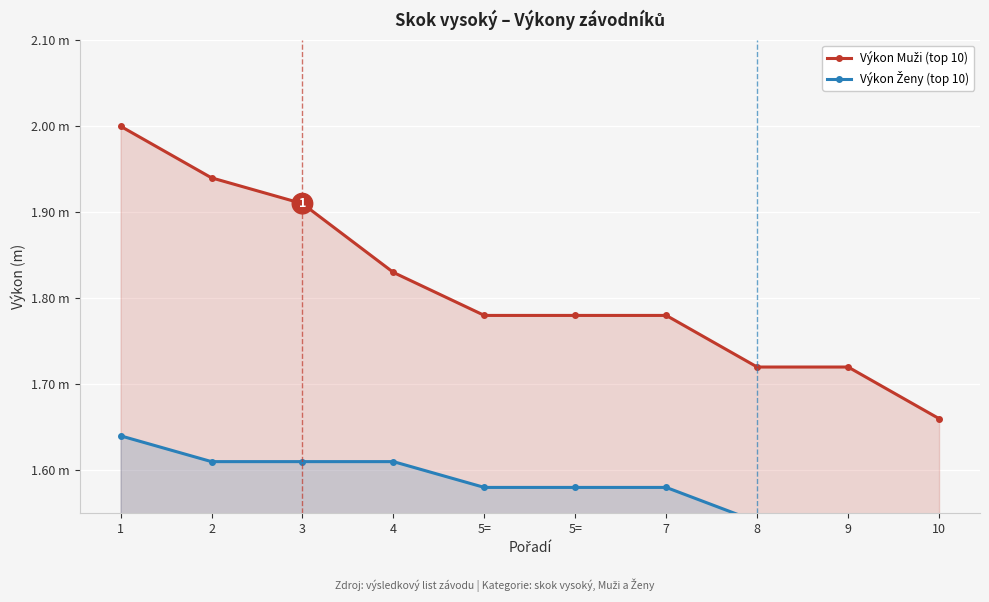

The Výkon Muži (top 10) series shows 3.0 at 5=. True or false?

False